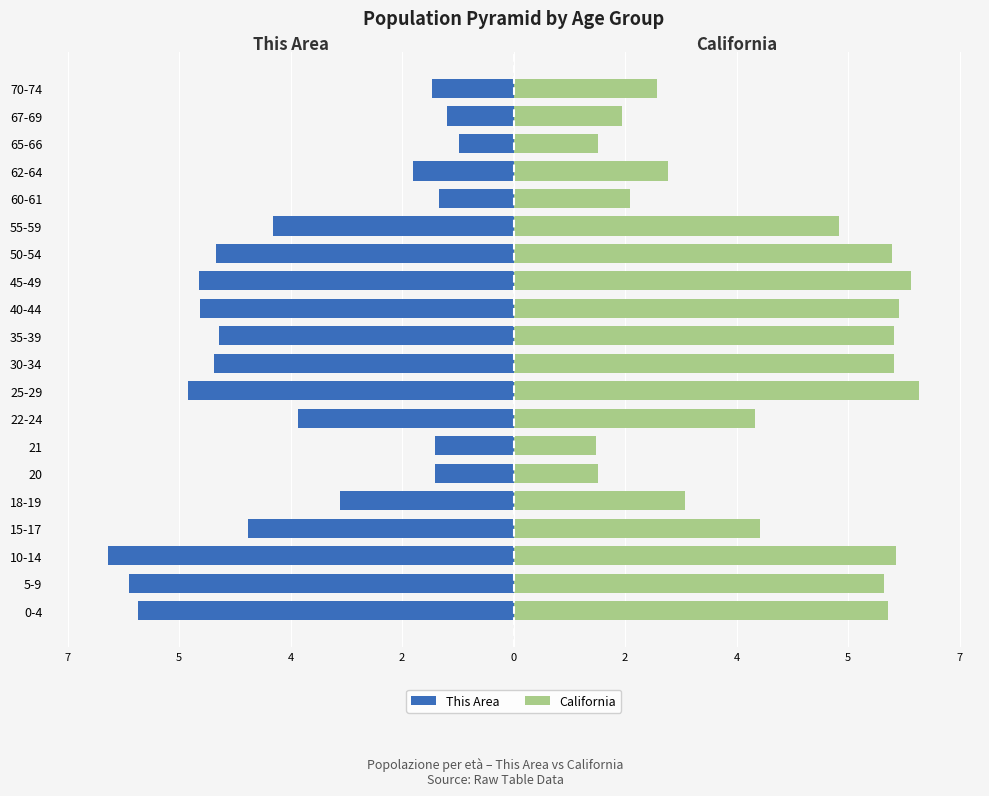

Reading left to right, transcribe all the data shown in this chart.

This Area: -6.1	-6.3	-6.6	-4.3	-2.8	-1.3	-1.3	-3.5	-5.3	-4.9	-4.8	-5.1	-5.2	-4.9	-3.9	-1.2	-1.6	-0.9	-1.1	-1.3
California: 6.1	6.1	6.3	4.0	2.8	1.4	1.3	4.0	6.6	6.2	6.2	6.3	6.5	6.2	5.3	1.9	2.5	1.4	1.8	2.4